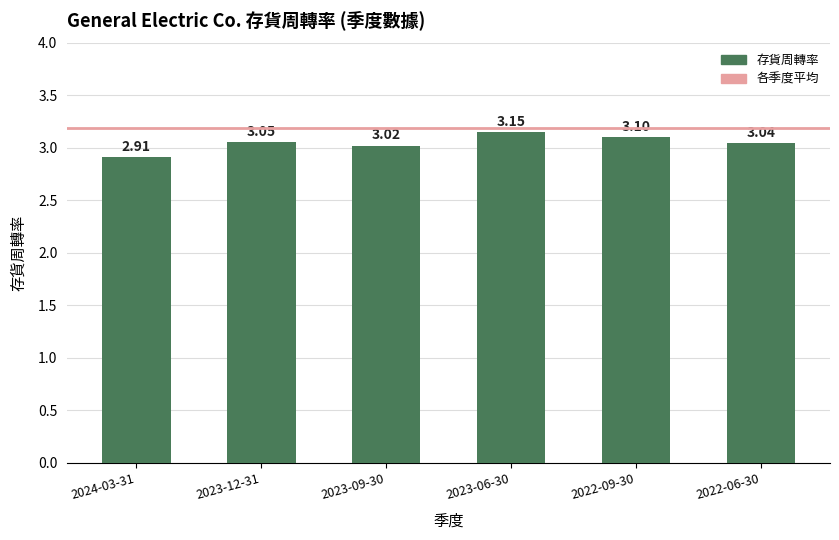

Rank the categories by value from highest to lowest.

2023-06-30, 2022-09-30, 2023-12-31, 2022-06-30, 2023-09-30, 2024-03-31